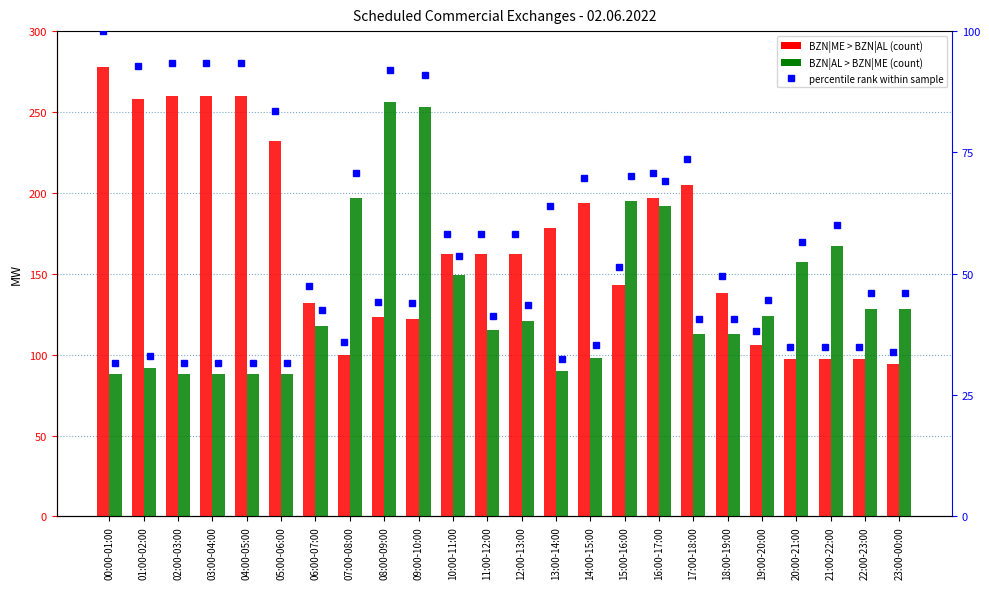

List the labels in order of percentile rank (ME>AL) value, largest first.

00:00-01:00, 02:00-03:00, 03:00-04:00, 04:00-05:00, 01:00-02:00, 05:00-06:00, 17:00-18:00, 16:00-17:00, 14:00-15:00, 13:00-14:00, 10:00-11:00, 11:00-12:00, 12:00-13:00, 15:00-16:00, 18:00-19:00, 06:00-07:00, 08:00-09:00, 09:00-10:00, 19:00-20:00, 07:00-08:00, 20:00-21:00, 21:00-22:00, 22:00-23:00, 23:00-00:00